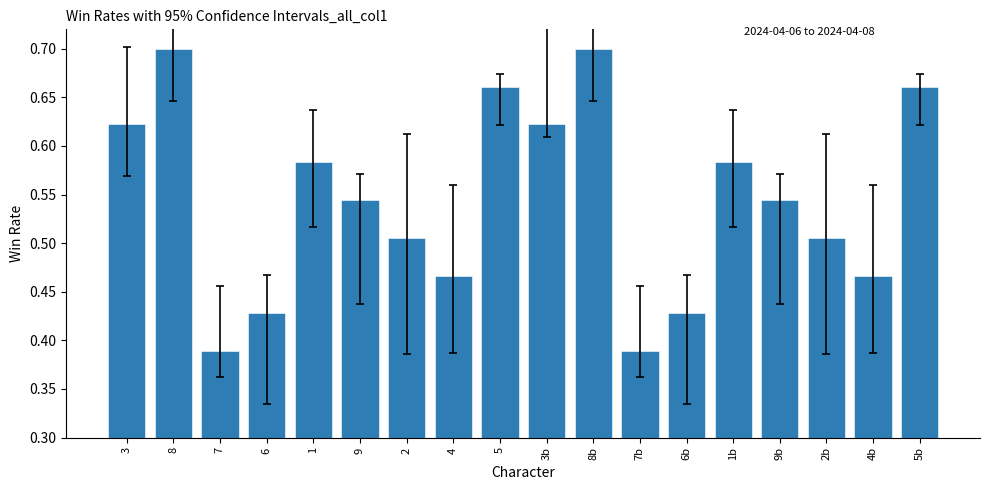

How many values are between 0 and 1?

18